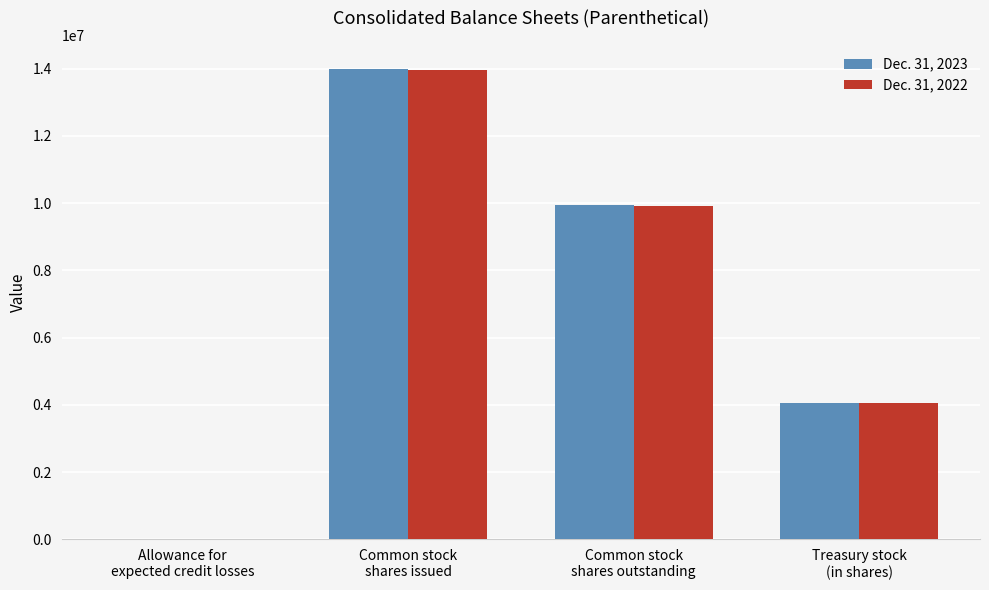

At which label does Dec. 31, 2023 first exceed 9958811?

Common stock
shares issued